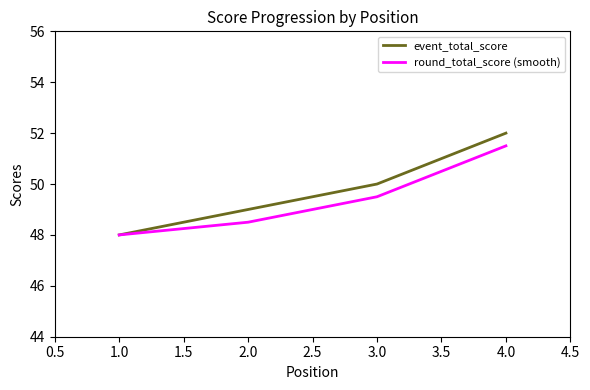

What is the sum of all round_total_score (smooth) values?

197.5